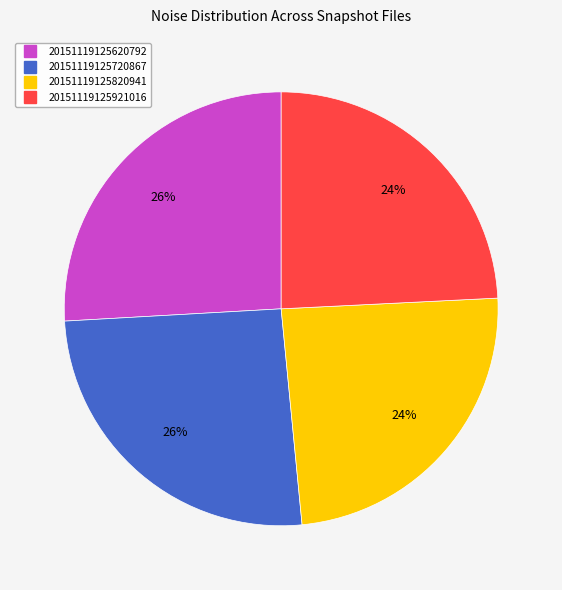

Combined, do 20151119125921016 and 20151119125820941 account for over 50%?

No